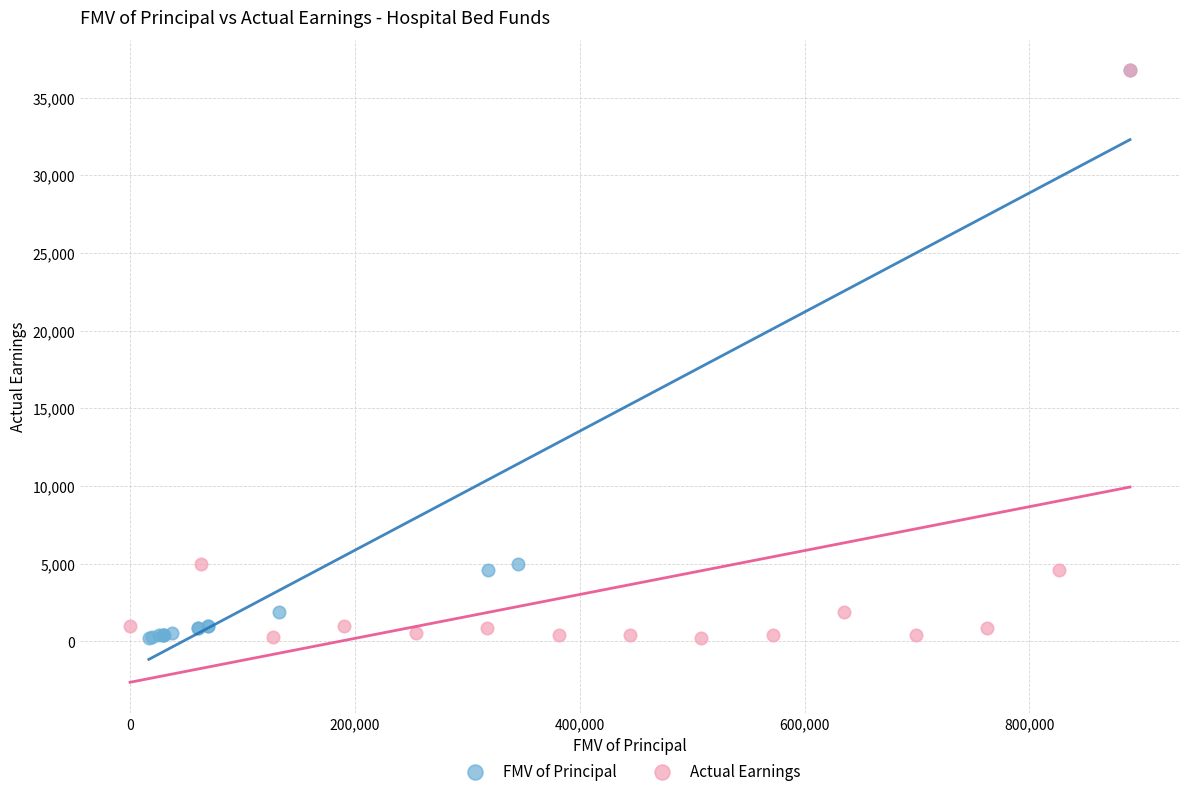

What are all the series names shown in the legend?

FMV of Principal, Actual Earnings